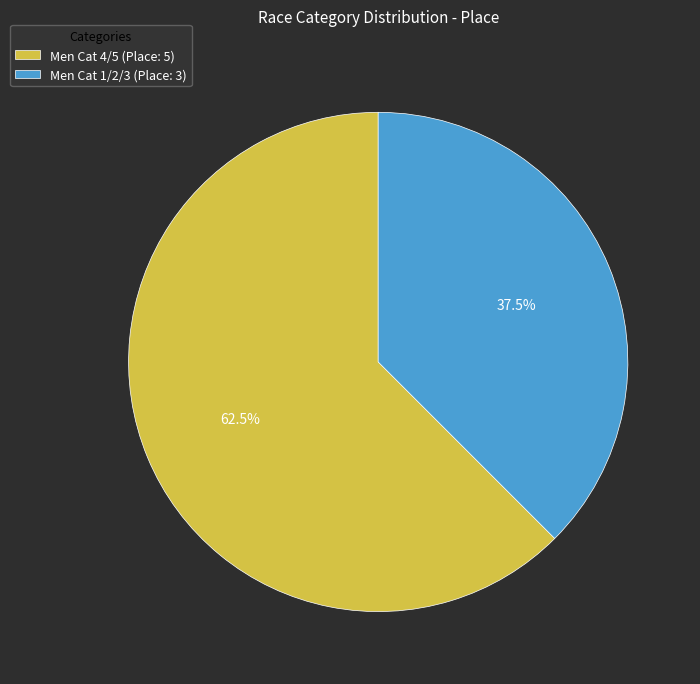

What is the ratio of the value at Men Cat 4/5 to the value at Men Cat 1/2/3?

1.7